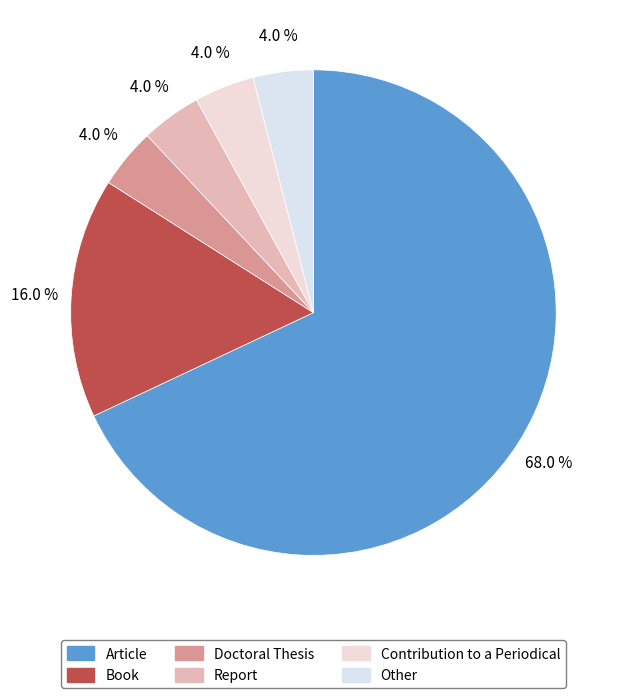

Does Article account for over 50% of the chart?

Yes